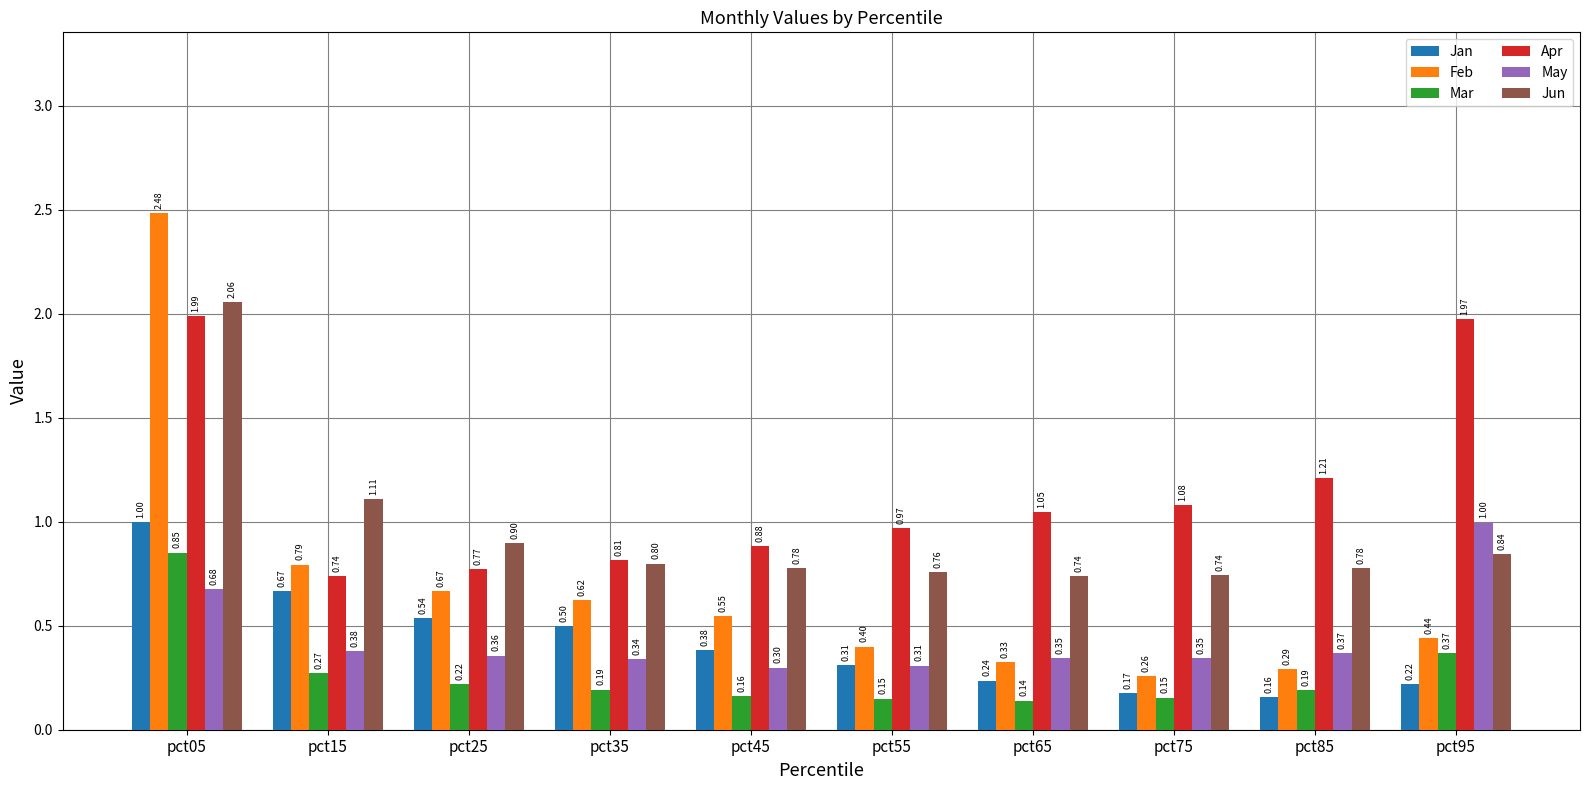

Which series changed the most between pct35 and pct75?

Feb